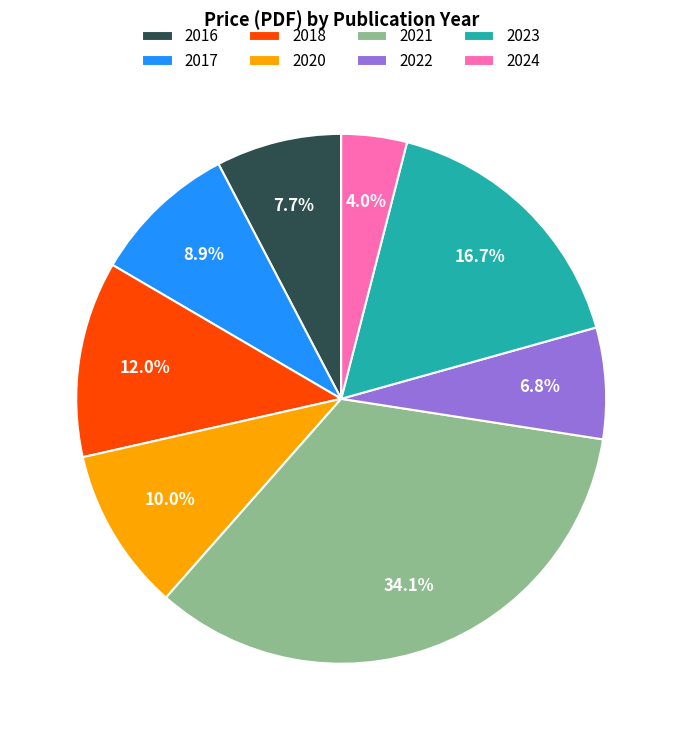

To the nearest percent, what is the difference between the largest and smallest slice percentages?

30%